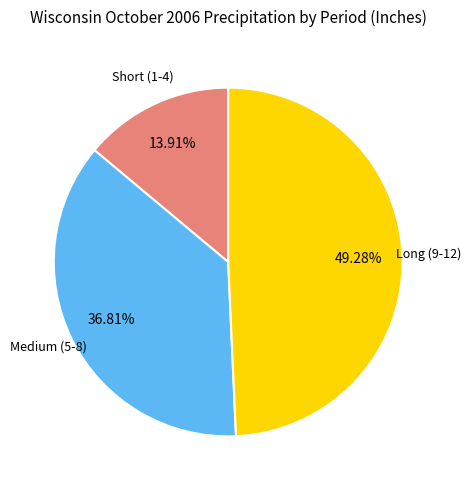

Does any single category account for the majority?

No